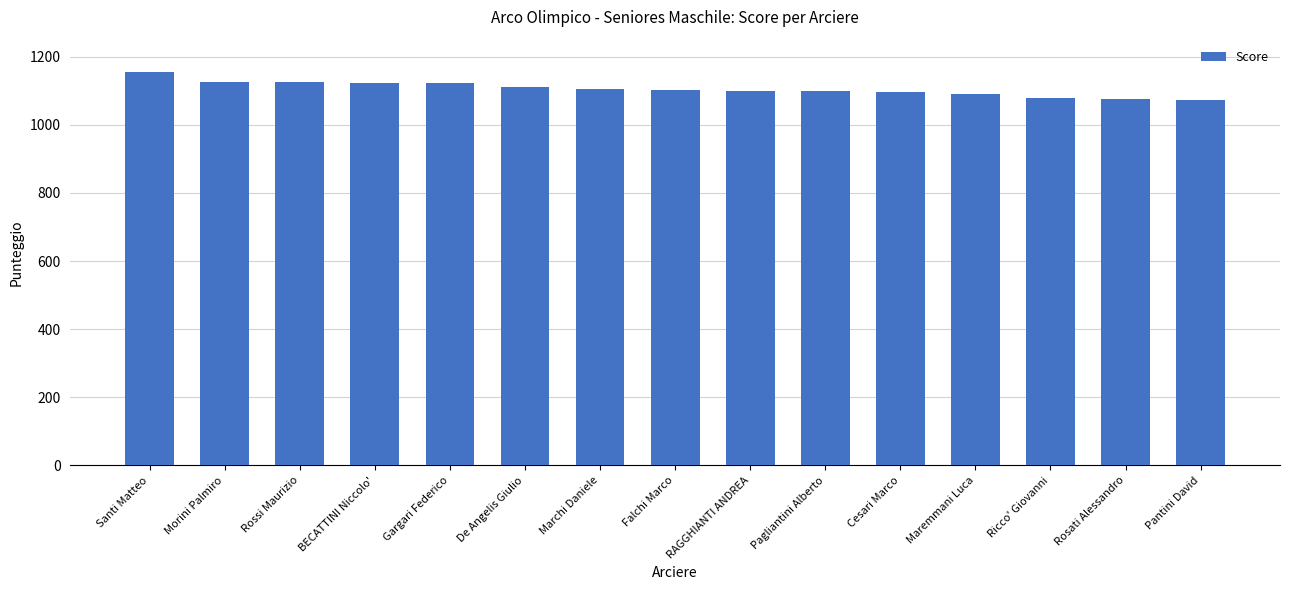

Which category has the highest value across all series?

Santi Matteo